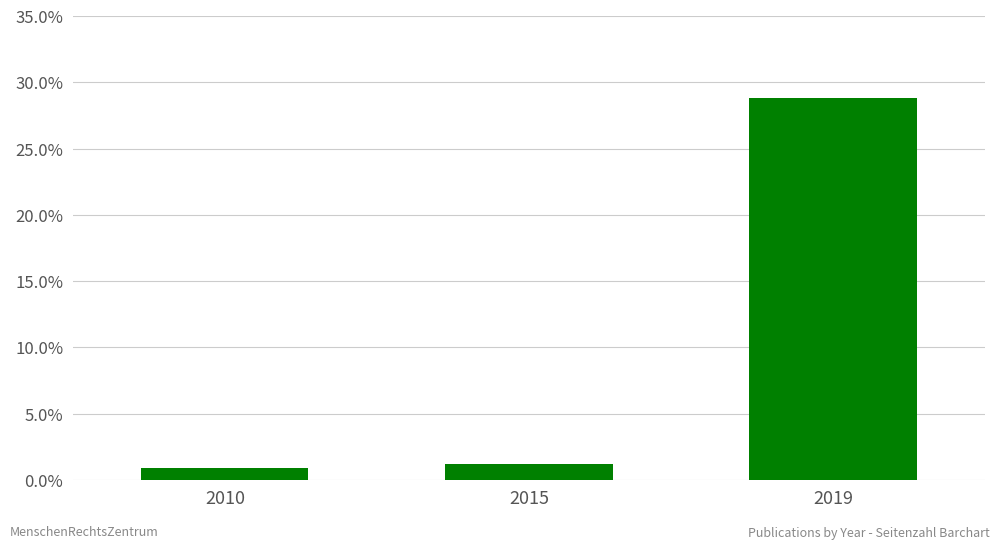

Which label corresponds to the largest value in the chart?

2019